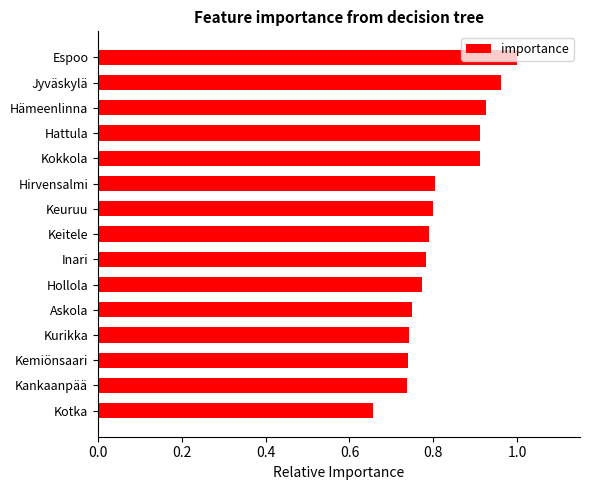

What is the sum of the values at Kurikka and Kankaanpää?

1.5